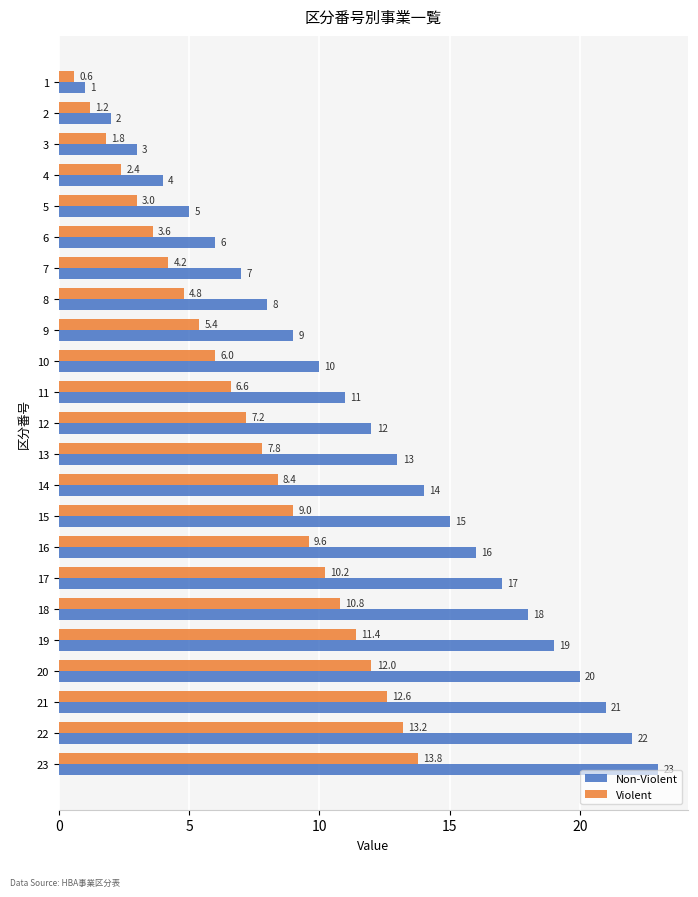

How many distinct data groups are displayed?

2